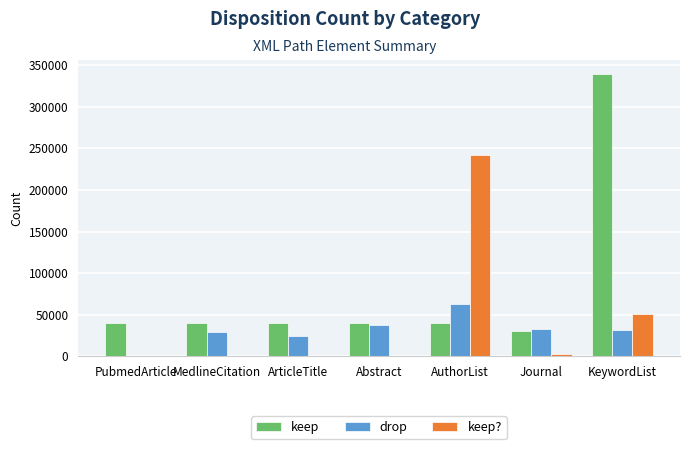

Is it true that drop equals 29529 at MedlineCitation?

True